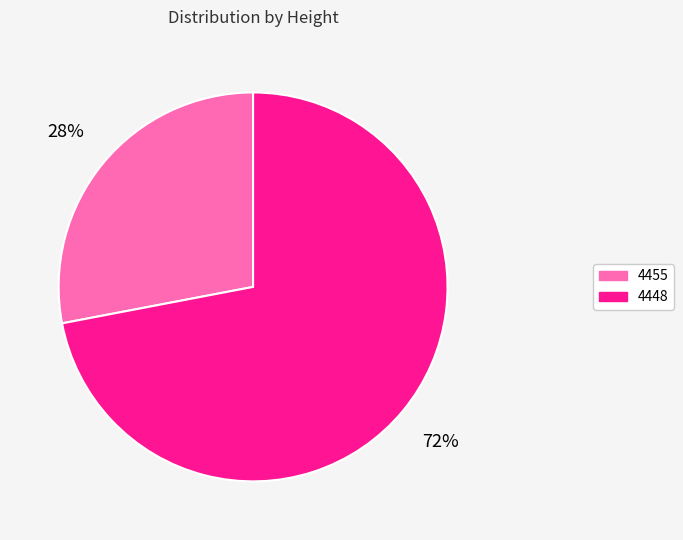

To the nearest percent, what percentage of the pie is 4455?

28%